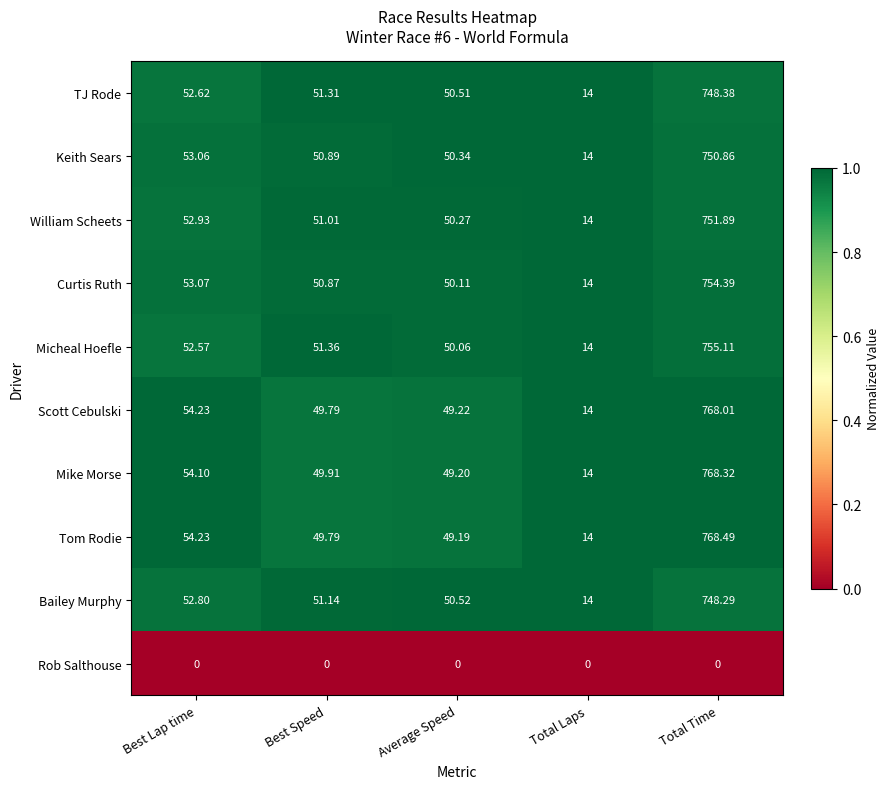

What is the difference between the highest and lowest values at Best Speed?

51.4